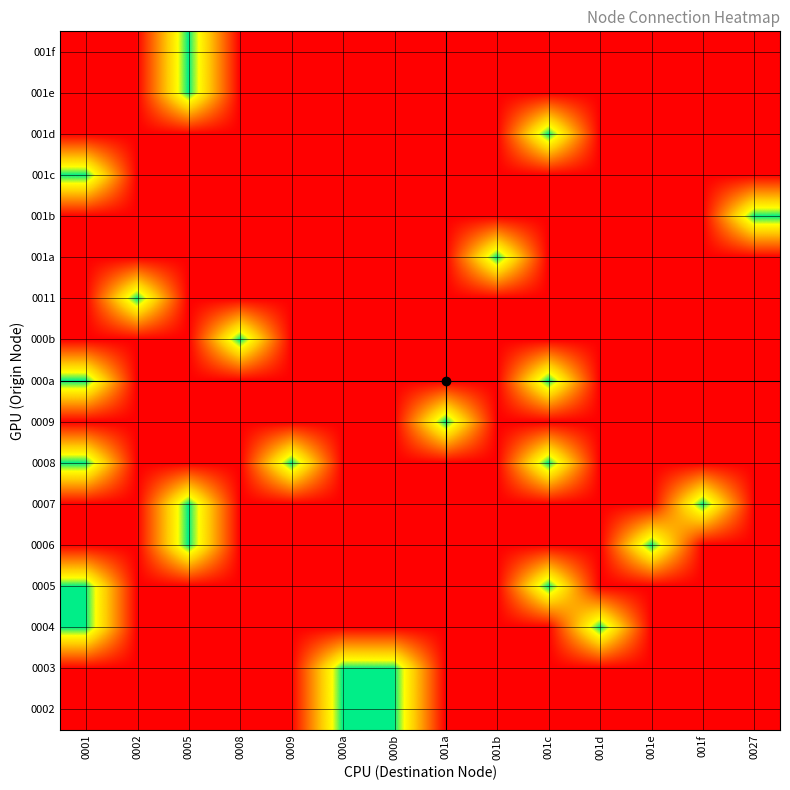

Reading left to right, extract all data points from this chart.

0002: 0001=0	0002=0	0005=0	0008=0	0009=0	000a=1	000b=1	001a=0	001b=0	001c=0	001d=0	001e=0	001f=0	0027=0
0003: 0001=0	0002=0	0005=0	0008=0	0009=0	000a=1	000b=1	001a=0	001b=0	001c=0	001d=0	001e=0	001f=0	0027=0
0004: 0001=1	0002=0	0005=0	0008=0	0009=0	000a=0	000b=0	001a=0	001b=0	001c=0	001d=1	001e=0	001f=0	0027=0
0005: 0001=1	0002=0	0005=0	0008=0	0009=0	000a=0	000b=0	001a=0	001b=0	001c=1	001d=0	001e=0	001f=0	0027=0
0006: 0001=0	0002=0	0005=1	0008=0	0009=0	000a=0	000b=0	001a=0	001b=0	001c=0	001d=0	001e=1	001f=0	0027=0
0007: 0001=0	0002=0	0005=1	0008=0	0009=0	000a=0	000b=0	001a=0	001b=0	001c=0	001d=0	001e=0	001f=1	0027=0
0008: 0001=1	0002=0	0005=0	0008=0	0009=1	000a=0	000b=0	001a=0	001b=0	001c=1	001d=0	001e=0	001f=0	0027=0
0009: 0001=0	0002=0	0005=0	0008=0	0009=0	000a=0	000b=0	001a=1	001b=0	001c=0	001d=0	001e=0	001f=0	0027=0
000a: 0001=1	0002=0	0005=0	0008=0	0009=0	000a=0	000b=0	001a=0	001b=0	001c=1	001d=0	001e=0	001f=0	0027=0
000b: 0001=0	0002=0	0005=0	0008=1	0009=0	000a=0	000b=0	001a=0	001b=0	001c=0	001d=0	001e=0	001f=0	0027=0
0011: 0001=0	0002=1	0005=0	0008=0	0009=0	000a=0	000b=0	001a=0	001b=0	001c=0	001d=0	001e=0	001f=0	0027=0
001a: 0001=0	0002=0	0005=0	0008=0	0009=0	000a=0	000b=0	001a=0	001b=1	001c=0	001d=0	001e=0	001f=0	0027=0
001b: 0001=0	0002=0	0005=0	0008=0	0009=0	000a=0	000b=0	001a=0	001b=0	001c=0	001d=0	001e=0	001f=0	0027=1
001c: 0001=1	0002=0	0005=0	0008=0	0009=0	000a=0	000b=0	001a=0	001b=0	001c=0	001d=0	001e=0	001f=0	0027=0
001d: 0001=0	0002=0	0005=0	0008=0	0009=0	000a=0	000b=0	001a=0	001b=0	001c=1	001d=0	001e=0	001f=0	0027=0
001e: 0001=0	0002=0	0005=1	0008=0	0009=0	000a=0	000b=0	001a=0	001b=0	001c=0	001d=0	001e=0	001f=0	0027=0
001f: 0001=0	0002=0	0005=1	0008=0	0009=0	000a=0	000b=0	001a=0	001b=0	001c=0	001d=0	001e=0	001f=0	0027=0